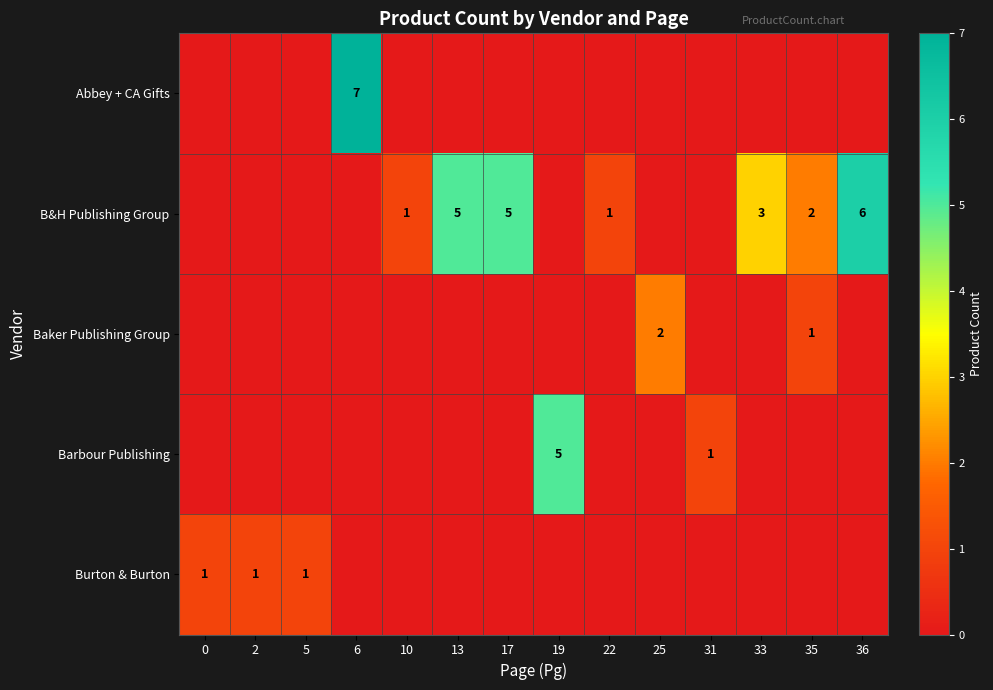

Is it true that Abbey + CA Gifts equals 3 at 6?

False